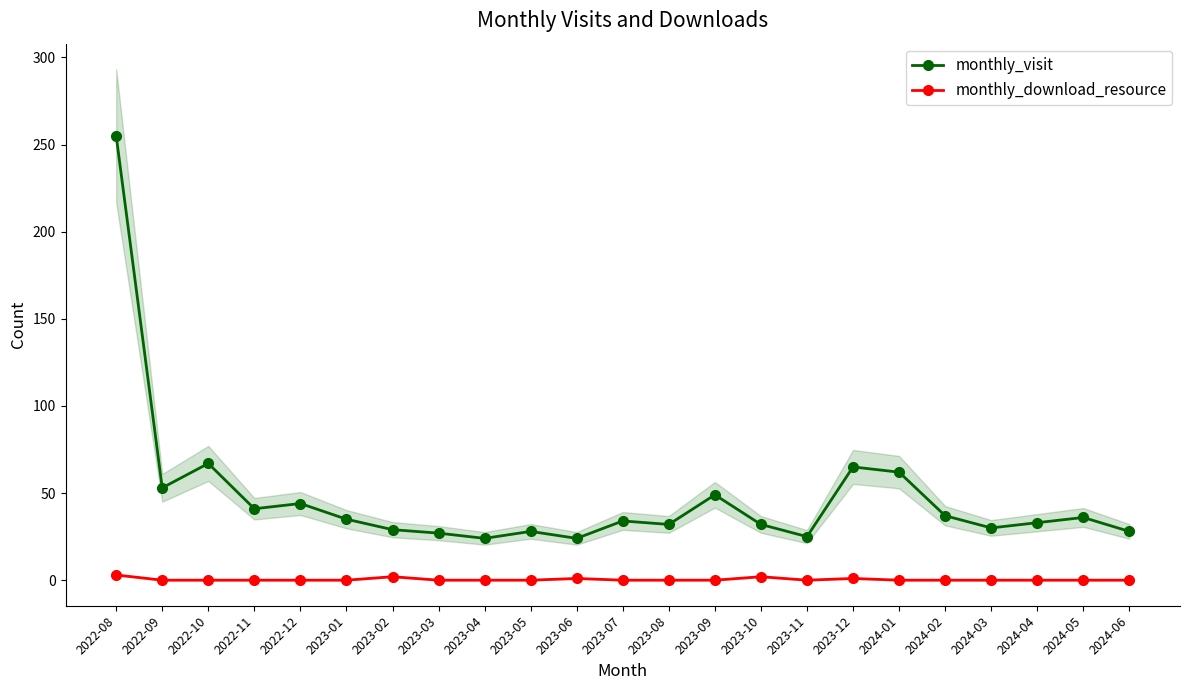

True or false: monthly_download_resource has a value of 2 at 2023-08.

False